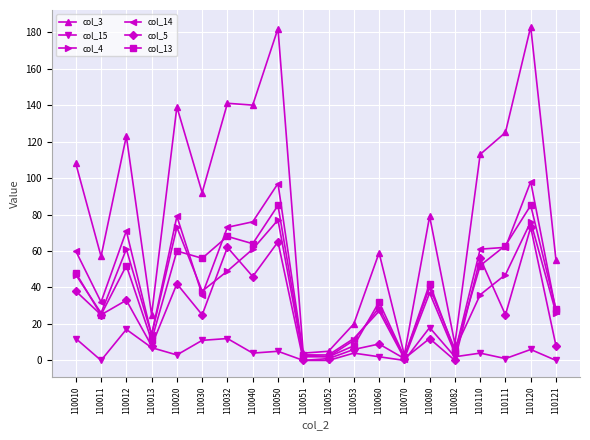

True or false: col_5 has more than 0 points higher than both neighbors.

True